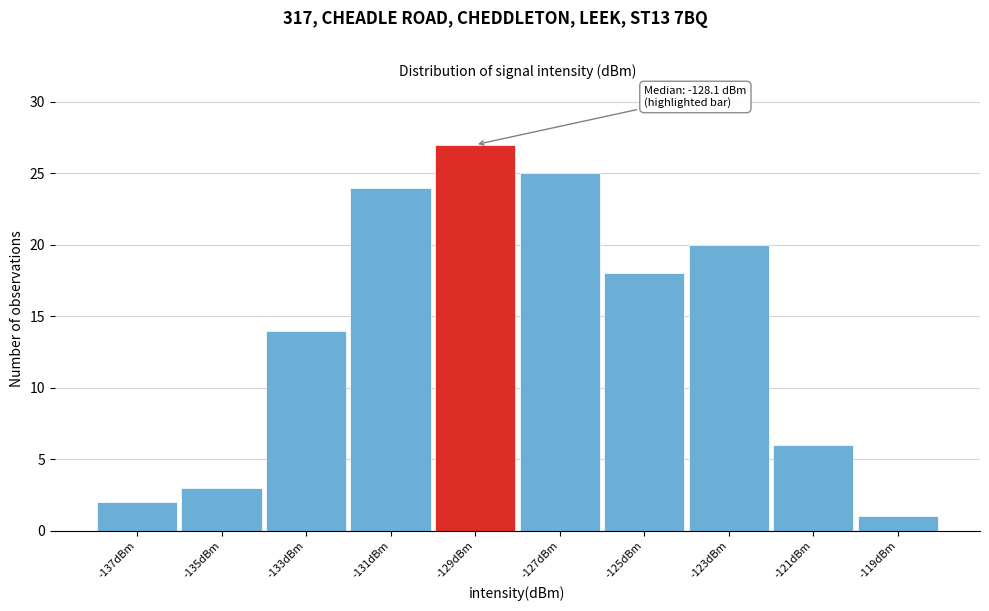

Over which range of the x-axis is the bar tallest?

-130 to -128